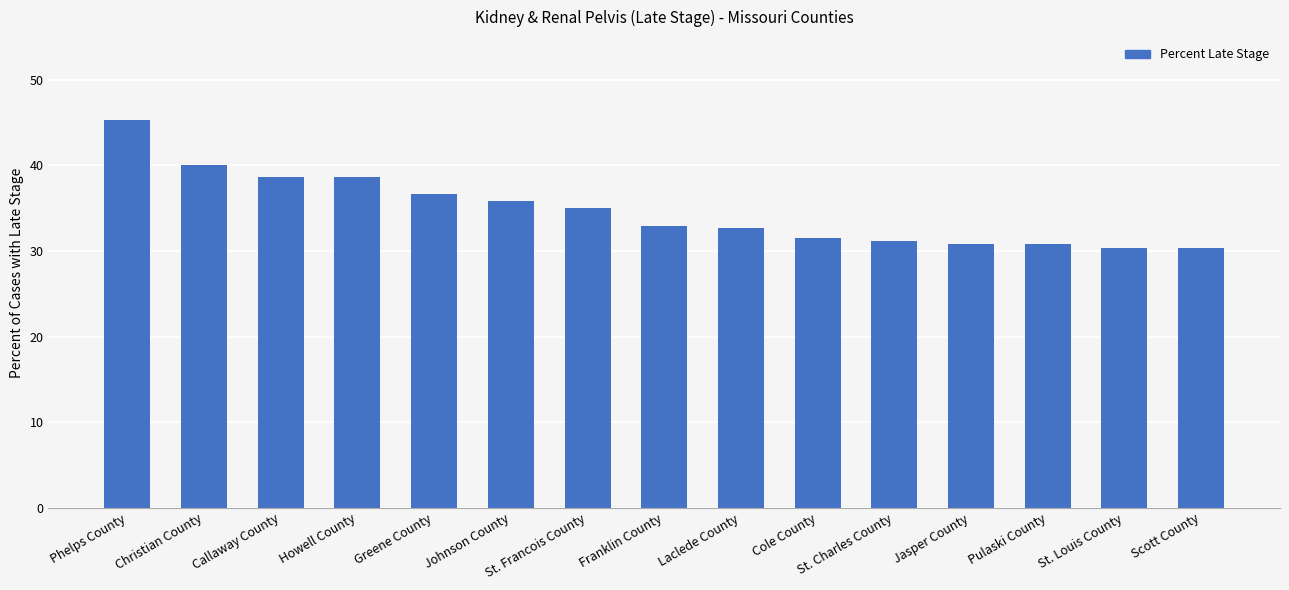

What is the approximate value at Phelps County?

45.3